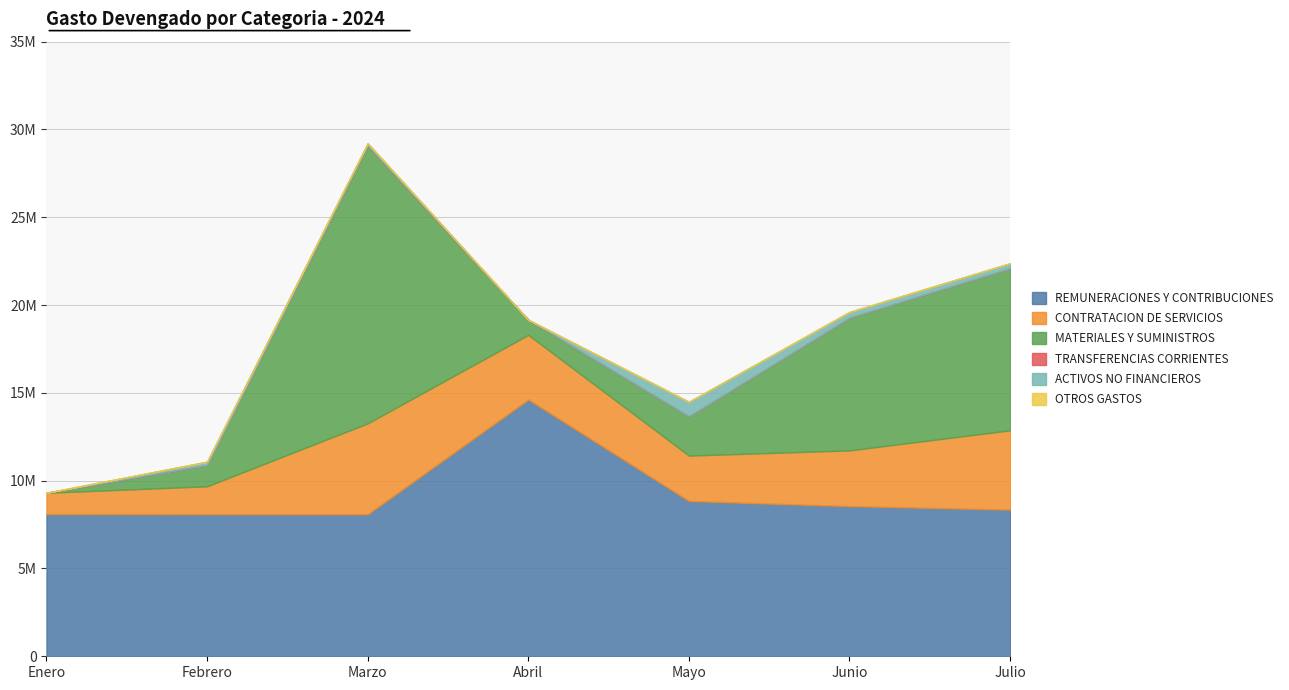

At which label is TRANSFERENCIAS CORRIENTES closest to 0?

Enero